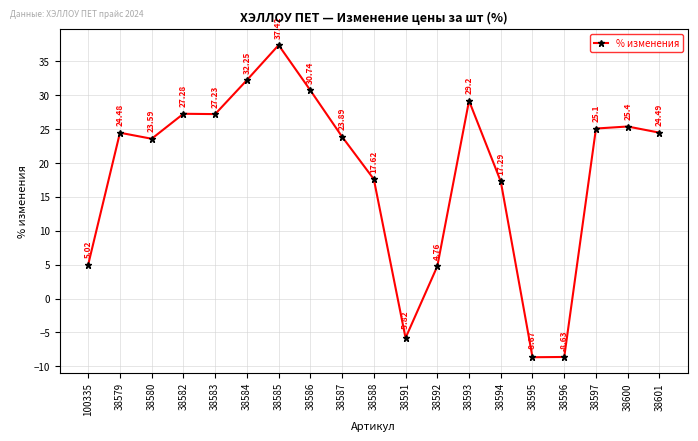

How many points are lower than both their immediate neighbors (excluding endpoints)?

4